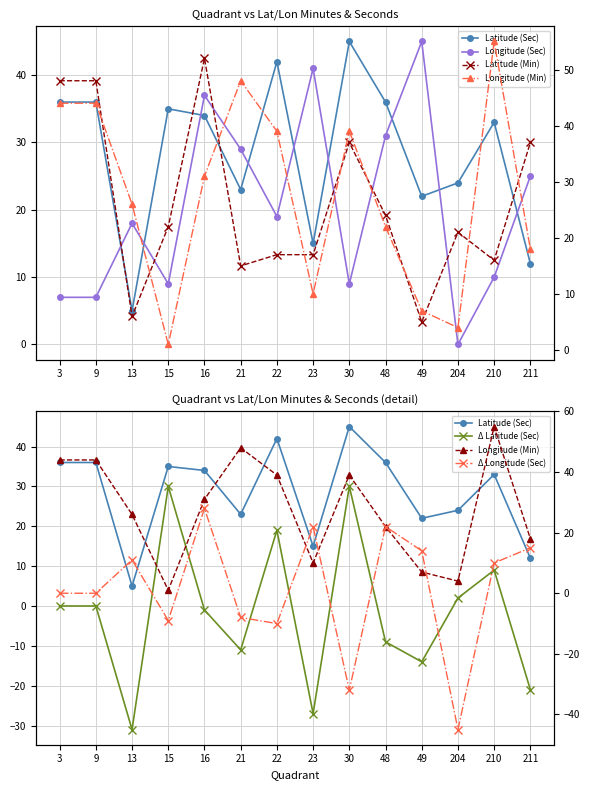

How many lines are shown in the chart?

6